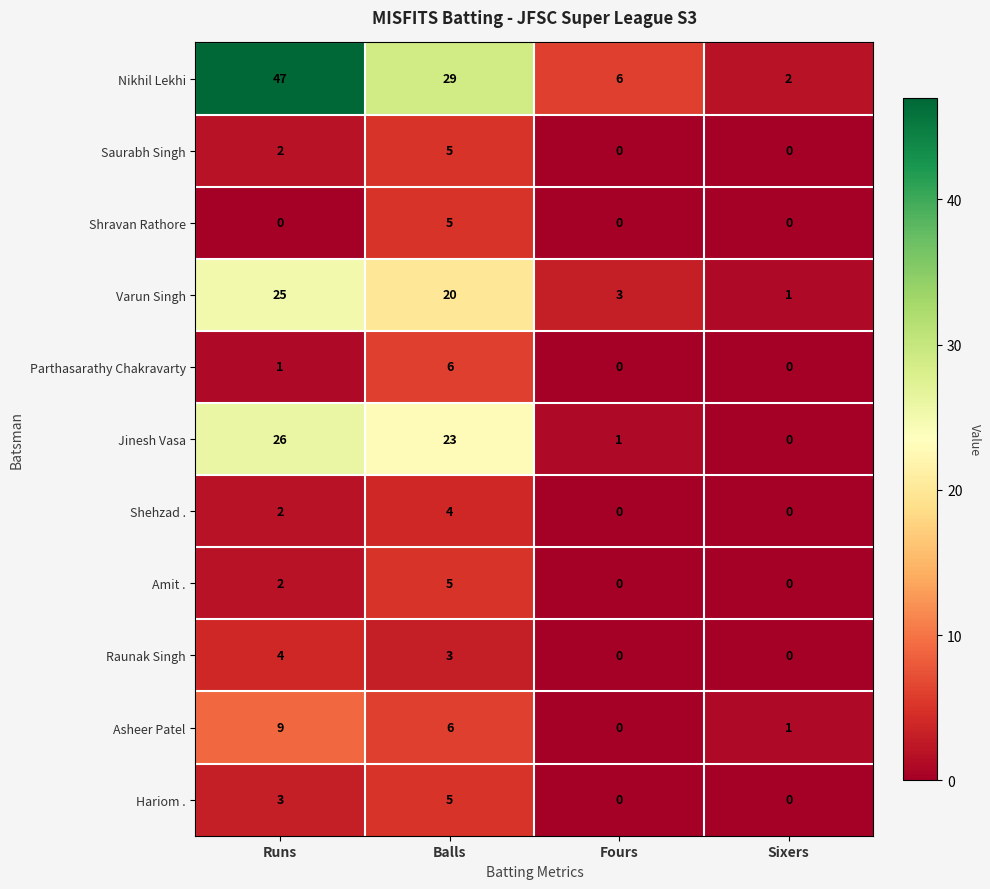

How many positive values does the Amit . series have?

2